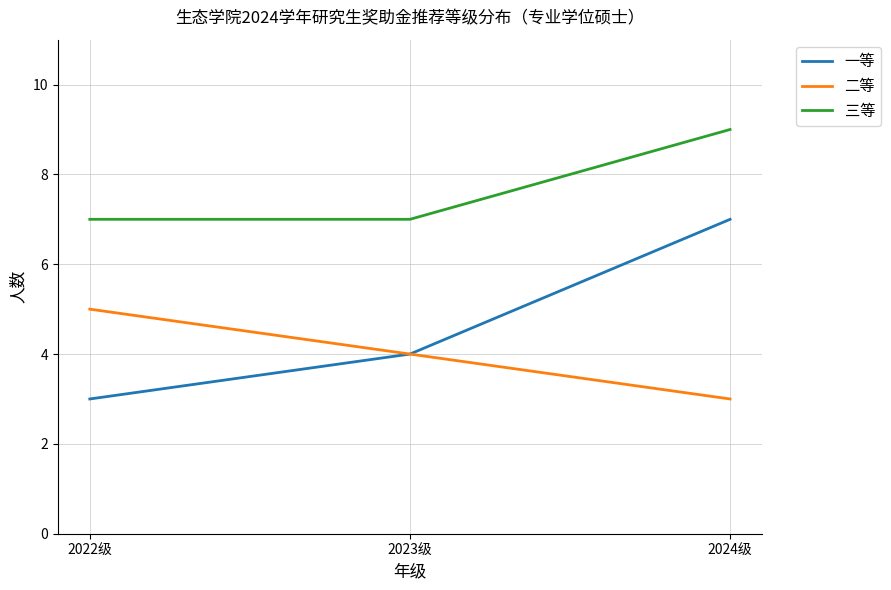

Read the 一等 value at 2022级.

3